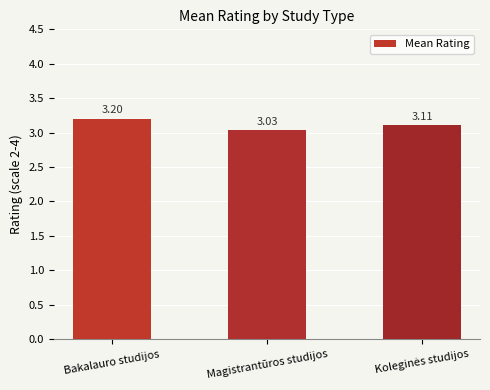

What is the average value?

3.1